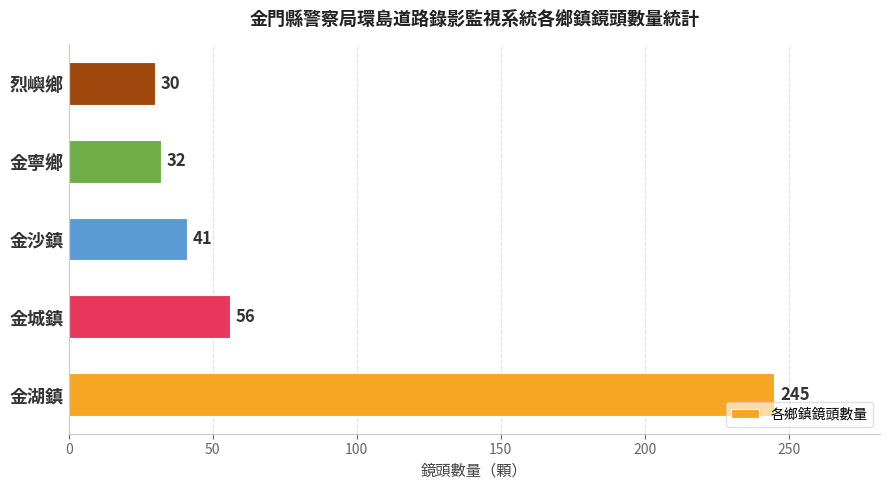

Where is the data nearest to the value 137?

金城鎮